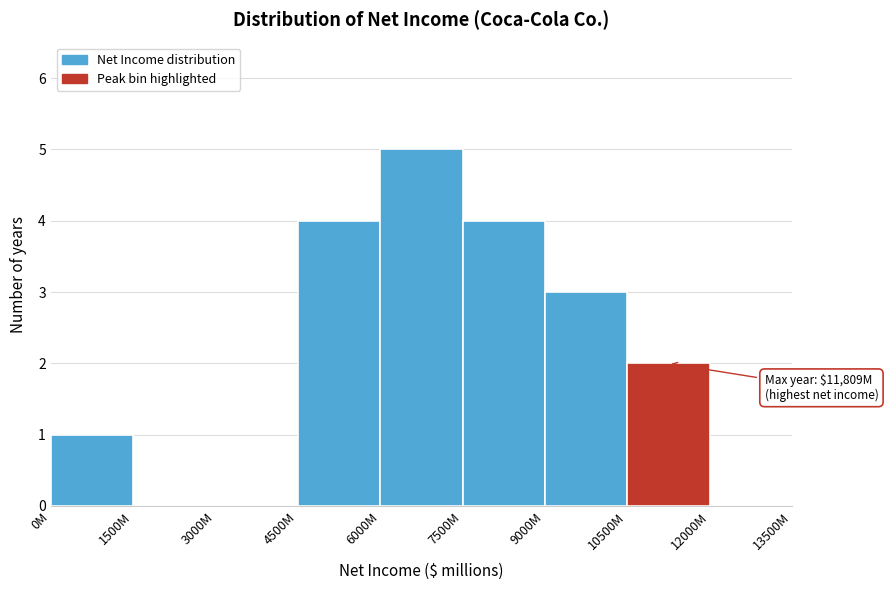

Reading left to right, transcribe all the data shown in this chart.

0M=1	1500M=0	3000M=0	4500M=4	6000M=5	7500M=4	9000M=3	10500M=2	12000M=0